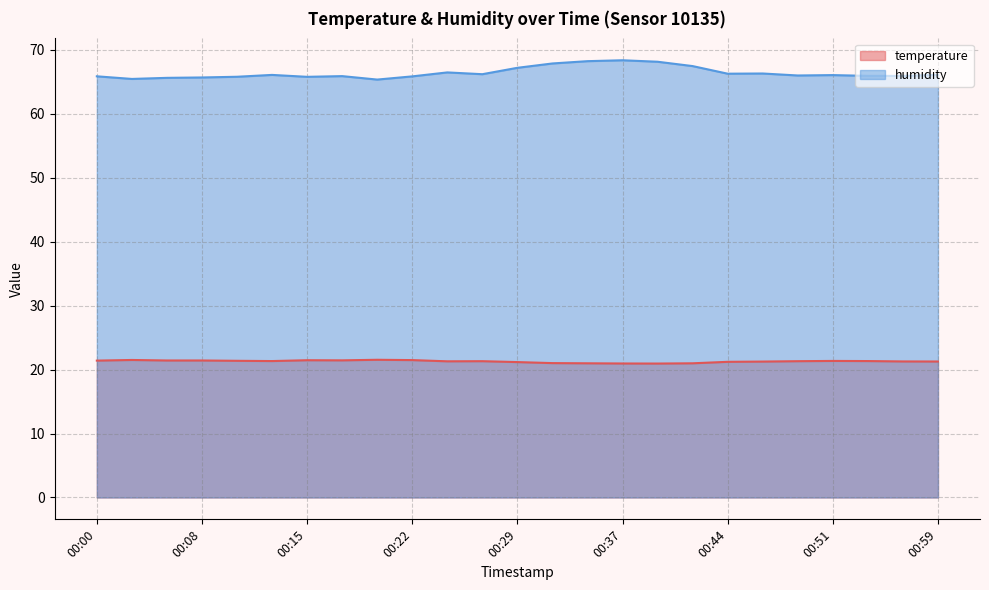

True or false: temperature and humidity cross at least once.

False